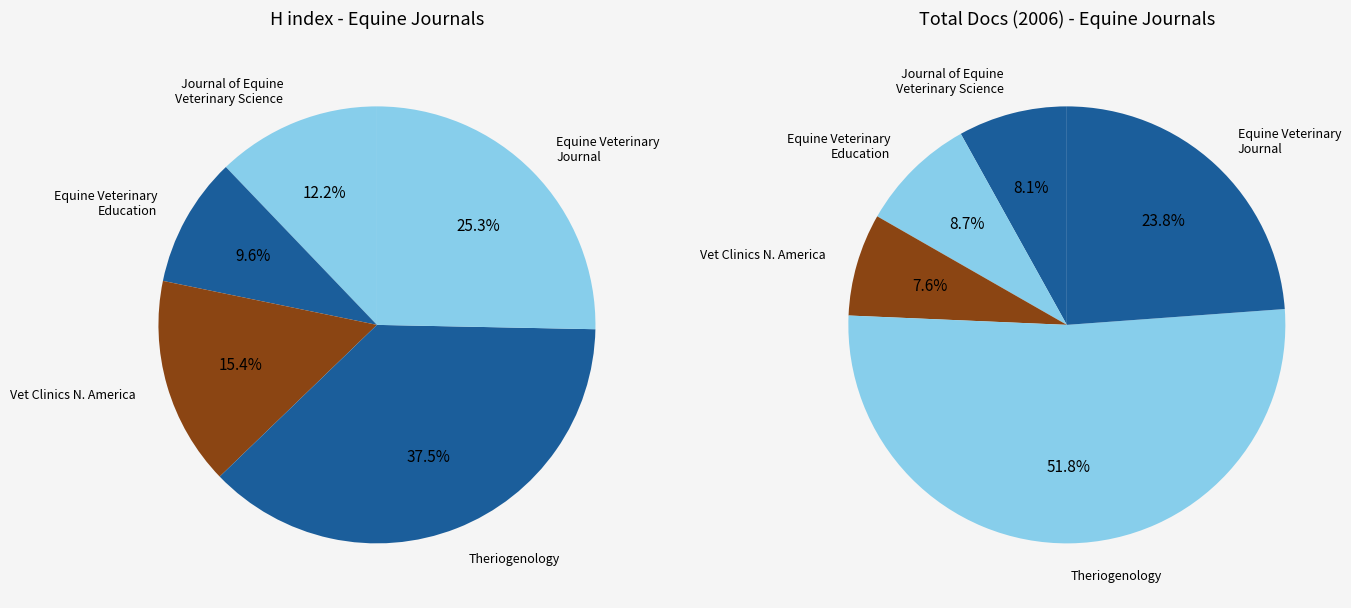

Is Theriogenology the majority of the pie?

No